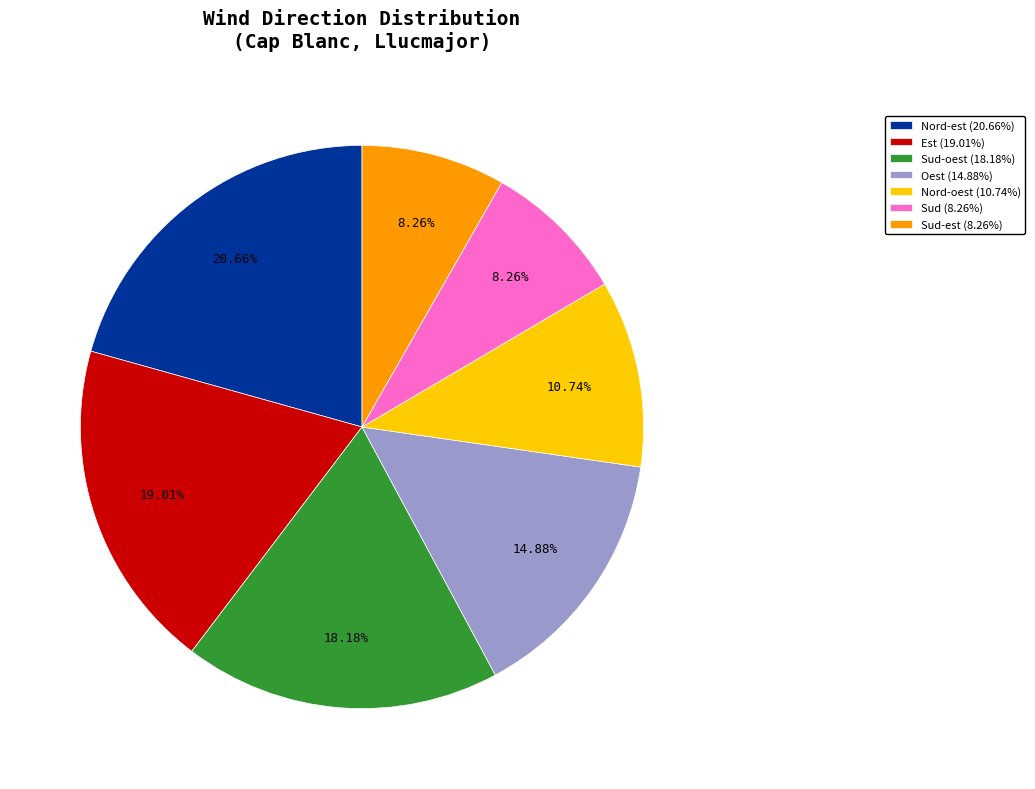

To the nearest percent, what is the difference between the largest and smallest slice percentages?

12%